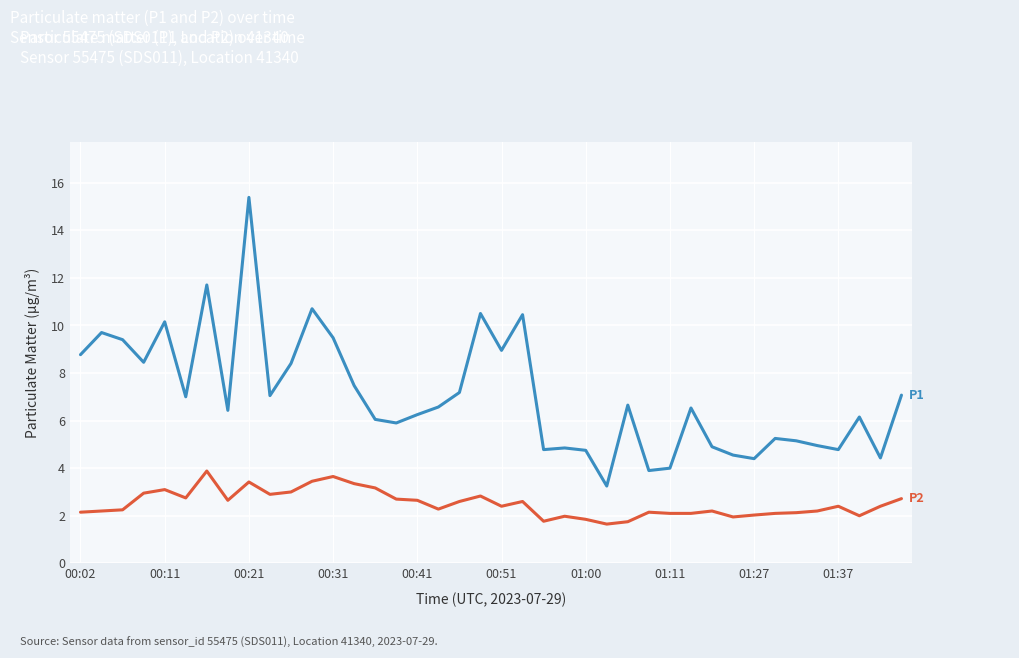

What is the greatest value displayed?

15.4